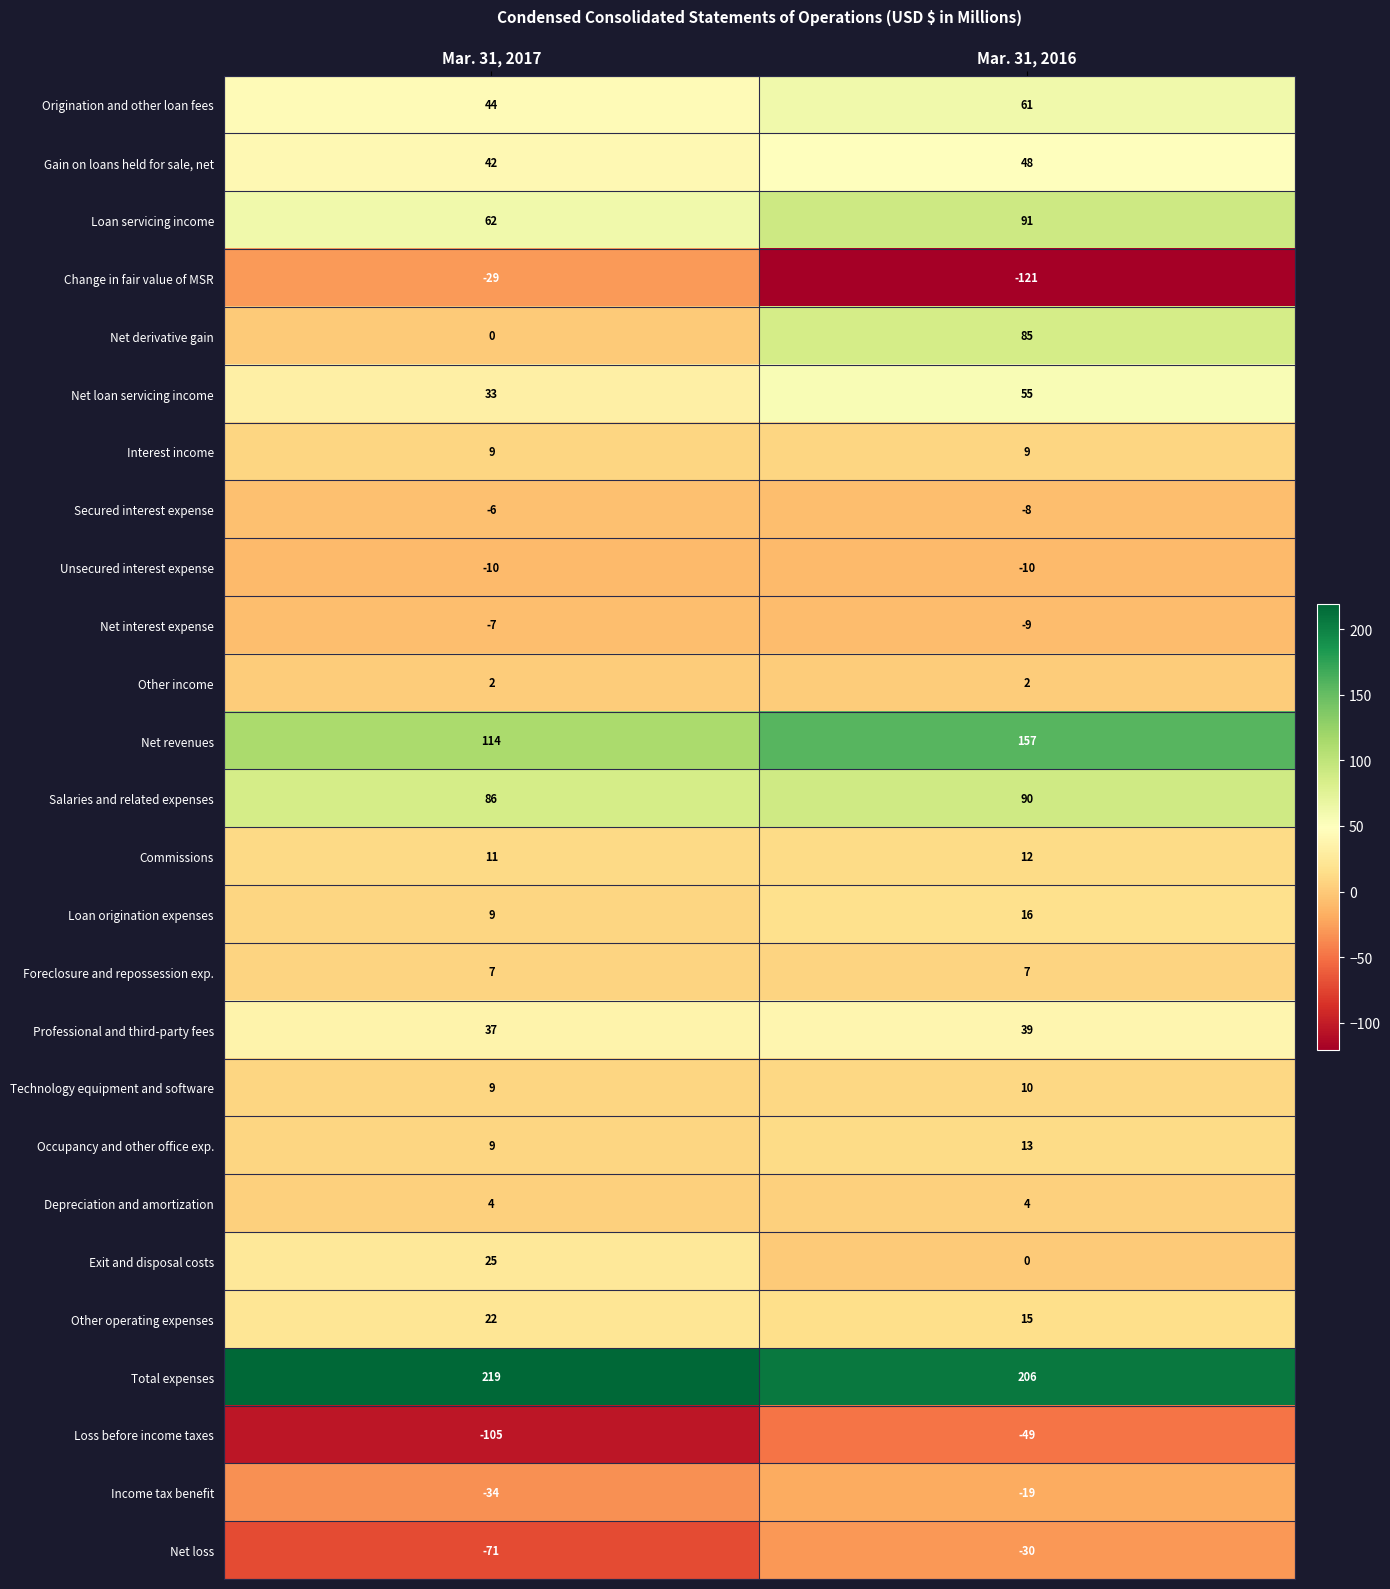

What is the average value of the Technology equipment and software series?

10